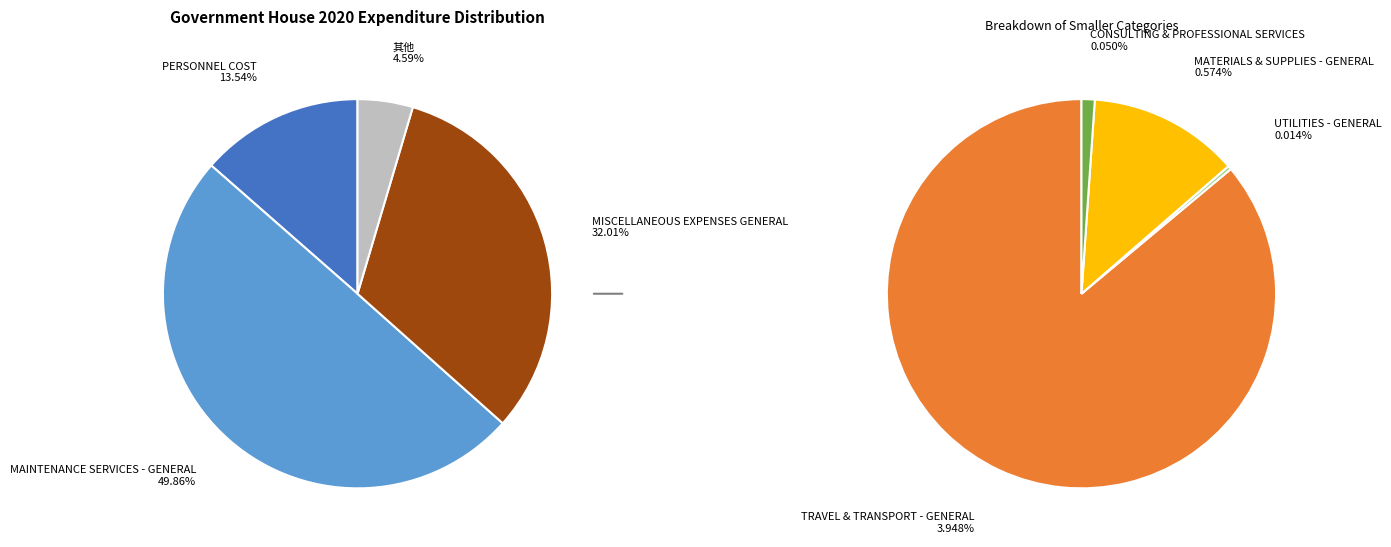

The UTILITIES - GENERAL slice represents 0% of the pie. True or false?

True